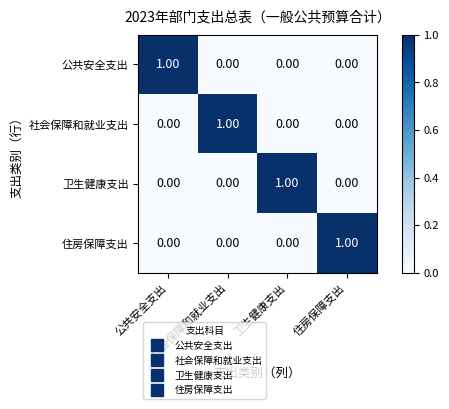

At how many categories does at least one series exceed 0?

4